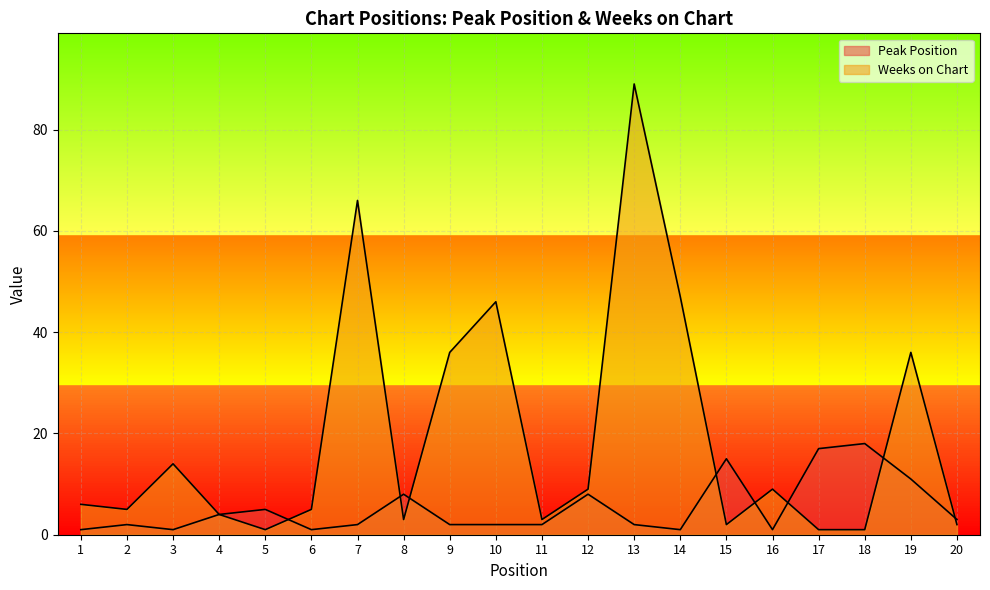

Reading right to left, transcribe all the data shown in this chart.

Peak Position: 3	11	18	17	1	15	1	2	8	2	2	2	8	2	1	5	4	1	2	1
Weeks on Chart: 2	36	1	1	9	2	47	89	9	3	46	36	3	66	5	1	4	14	5	6